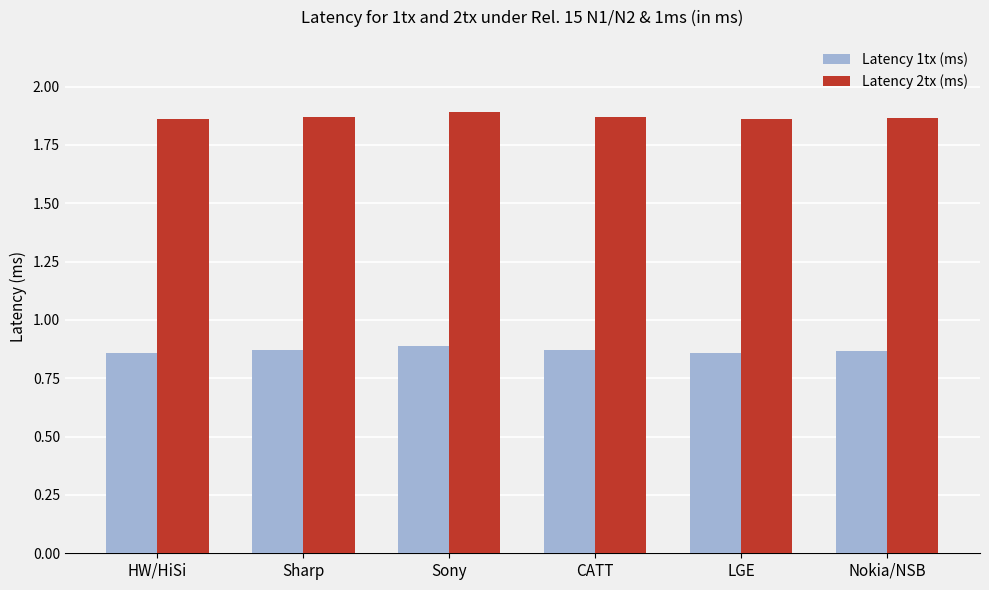

Is it true that Latency 2tx (ms) equals 3.2 at Nokia/NSB?

False